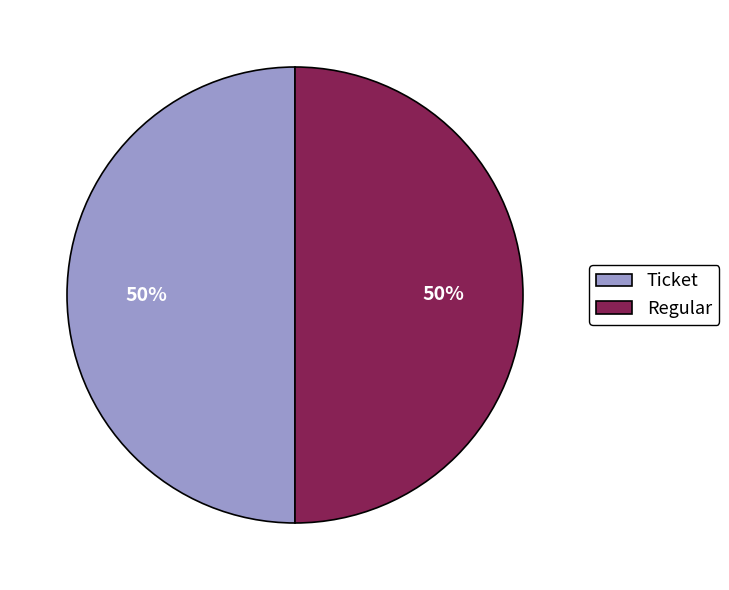

How many segments does this pie chart have?

2